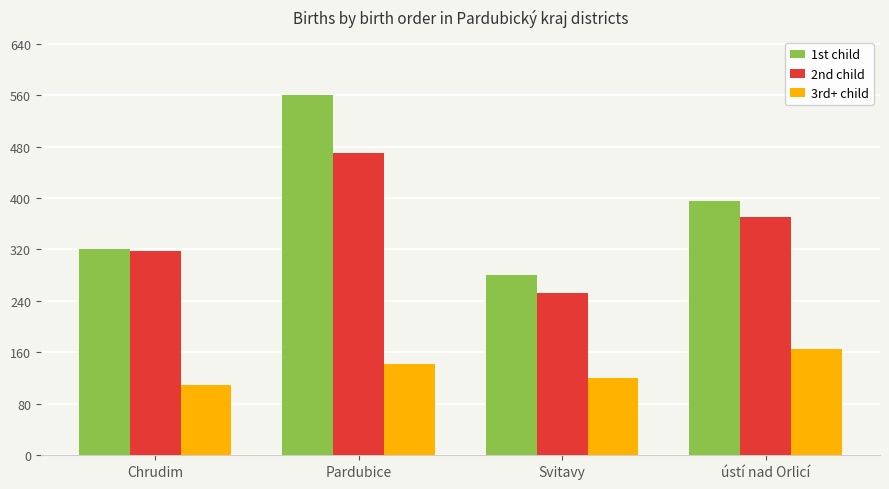

Read the 3rd+ child value at Pardubice.

142